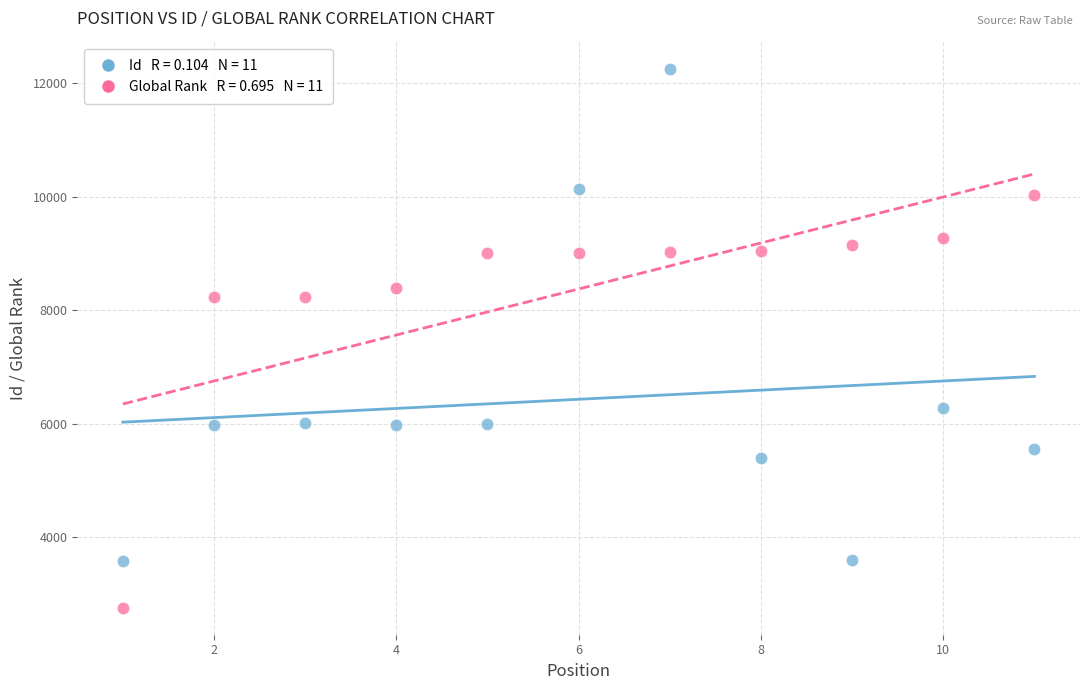

Across all data points, what is the range of X values (max minus min)?

10